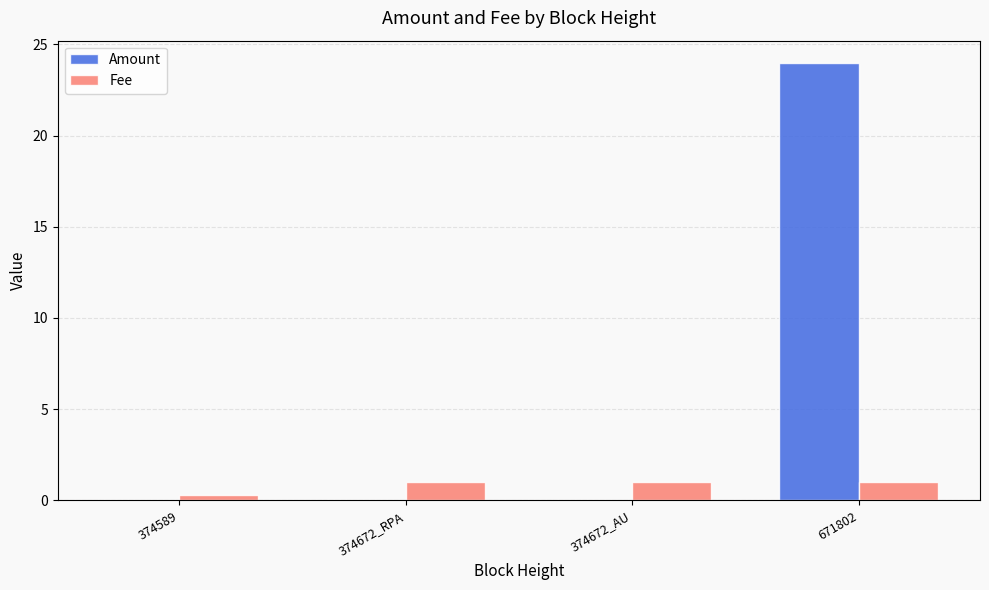

What are all the series names shown in the legend?

Amount, Fee